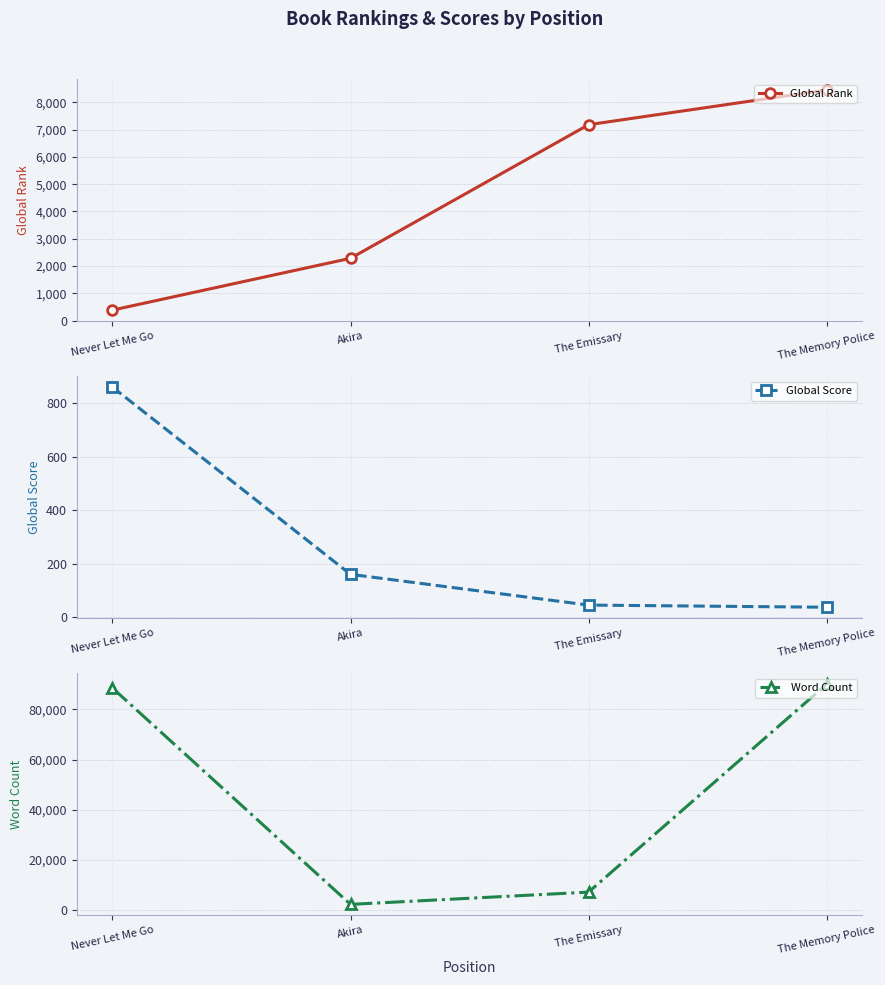

True or false: Global Score and Word Count intersect in this chart.

False